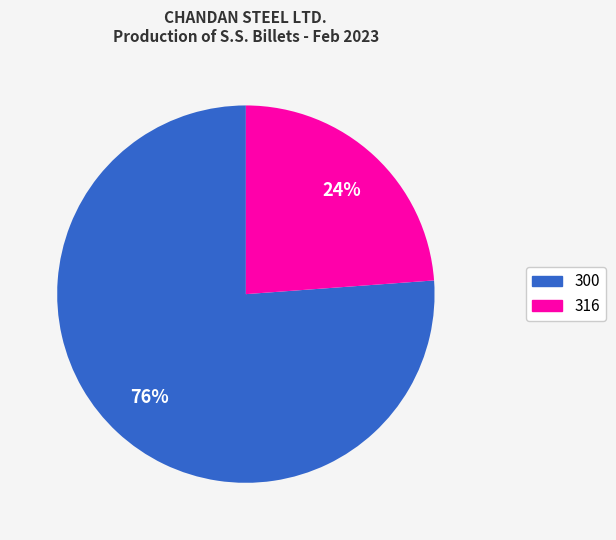

Which slice is the smallest?

316